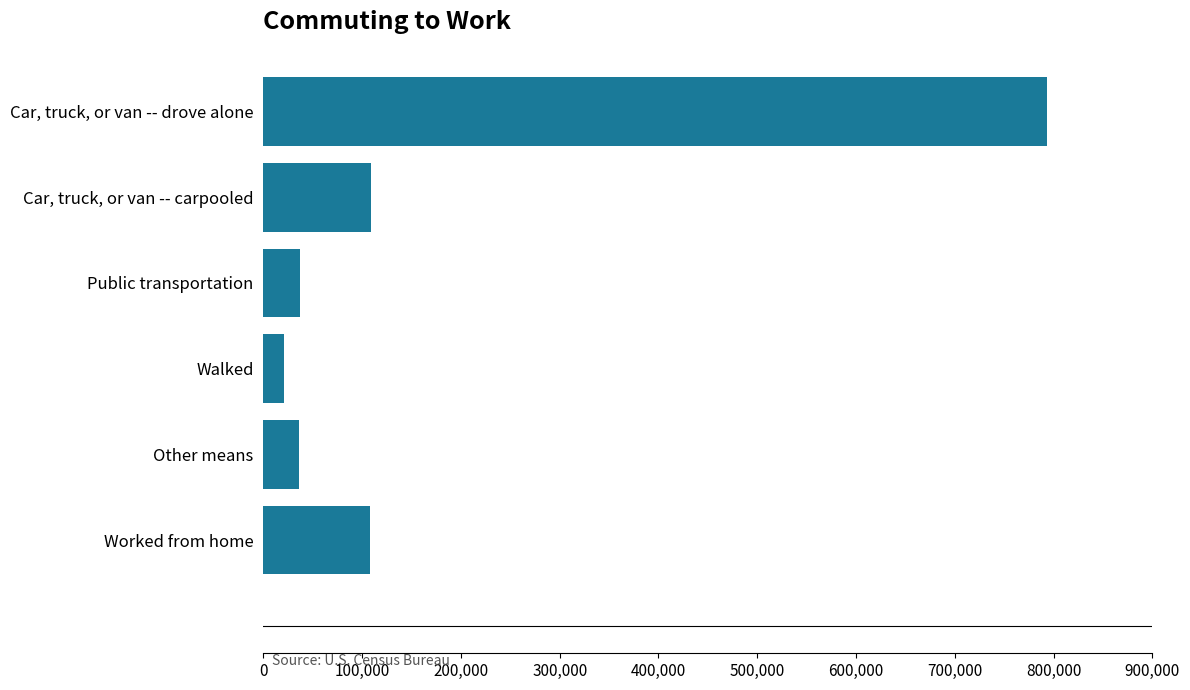

List the labels in order of value, smallest first.

Walked, Other means, Public transportation, Worked from home, Car, truck, or van -- carpooled, Car, truck, or van -- drove alone